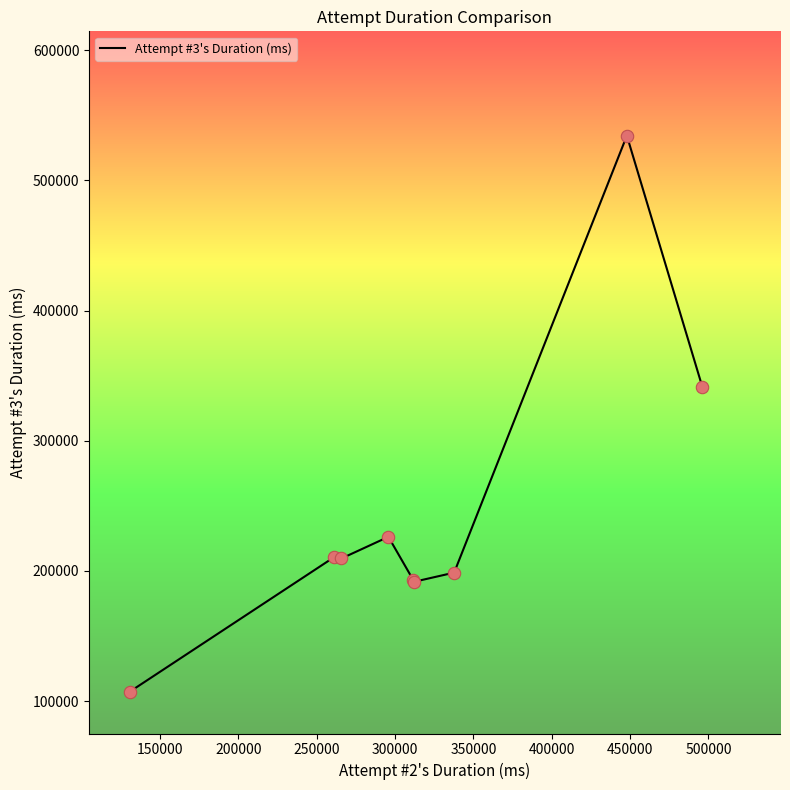

What is the smallest value displayed?

107331